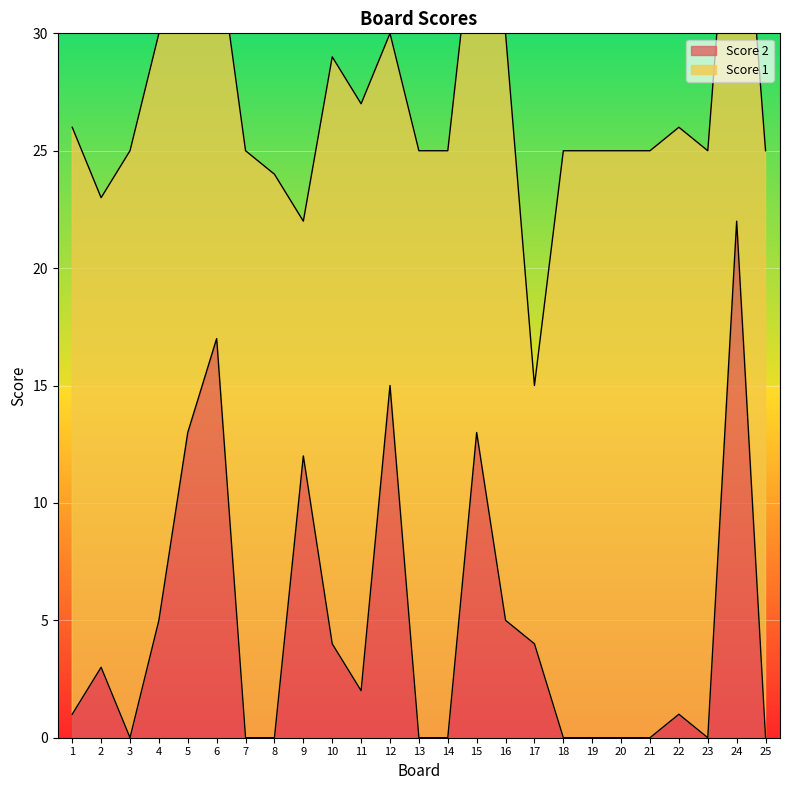

How many values are above zero?

14